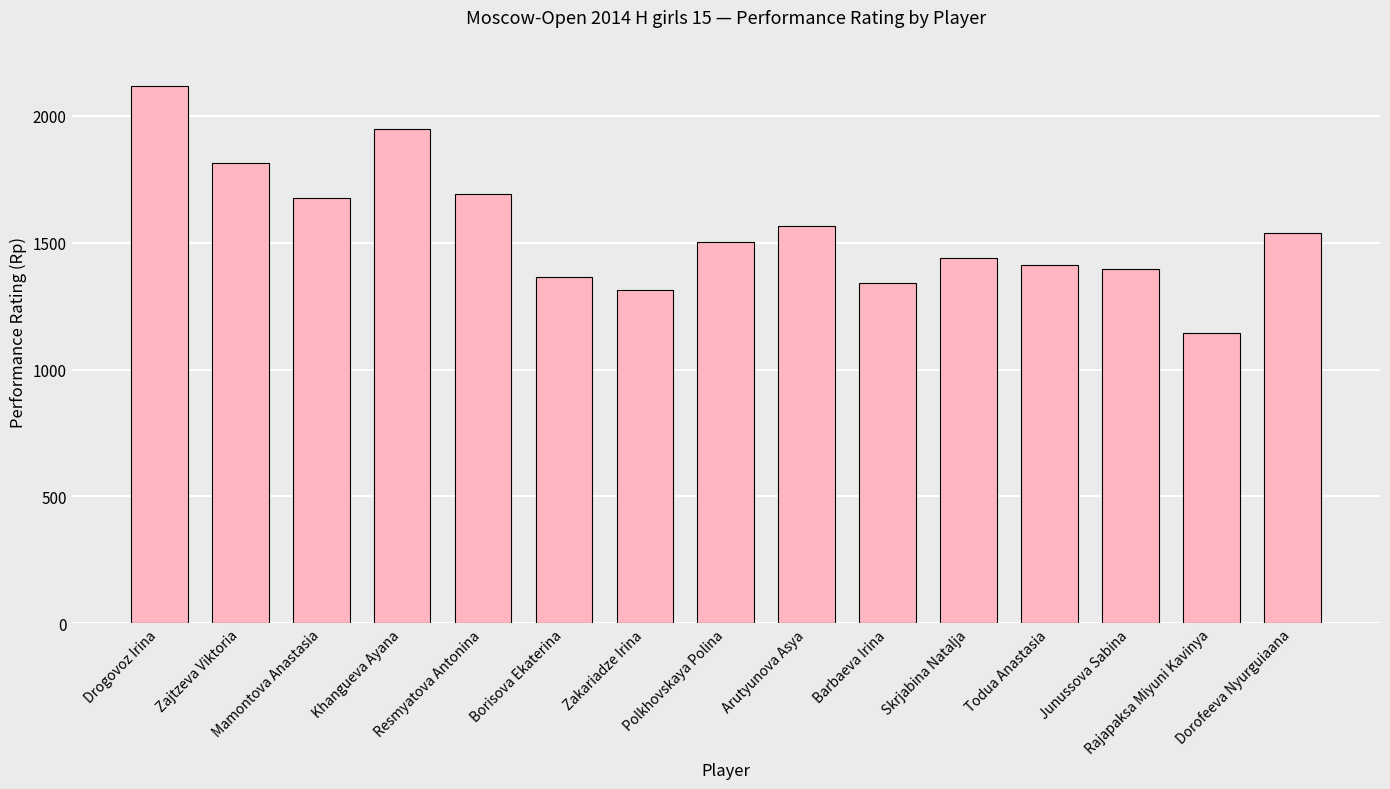

The value at Junussova Sabina is 2024. True or false?

False